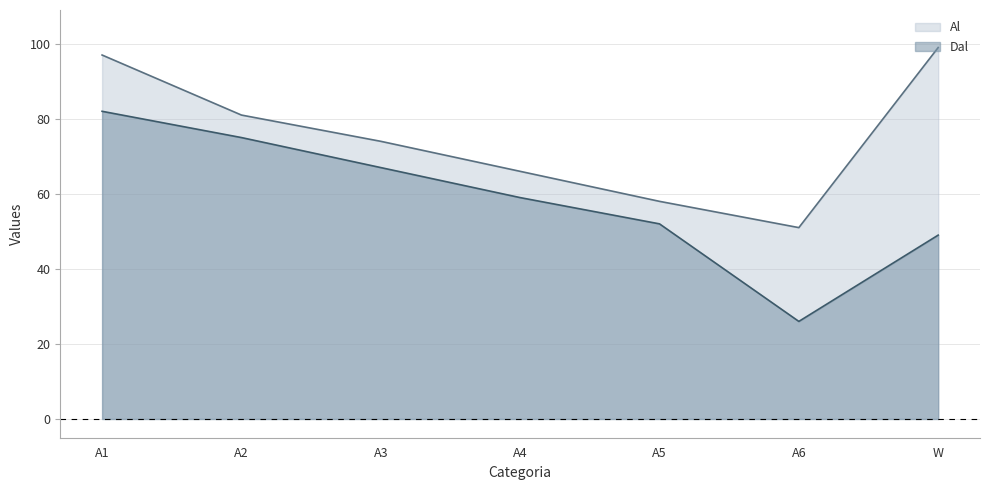

What is the average value of the Dal series?

59